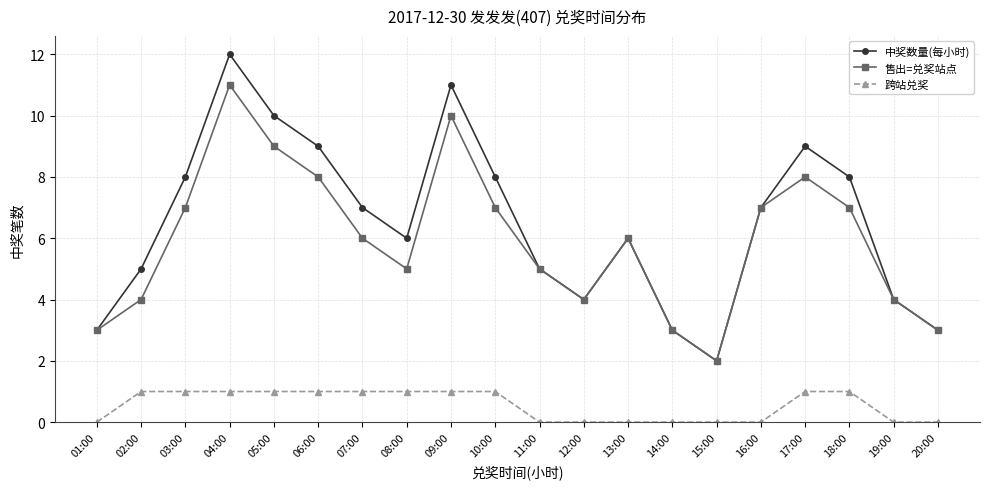

Which series has the largest total across all categories?

中奖数量(每小时)